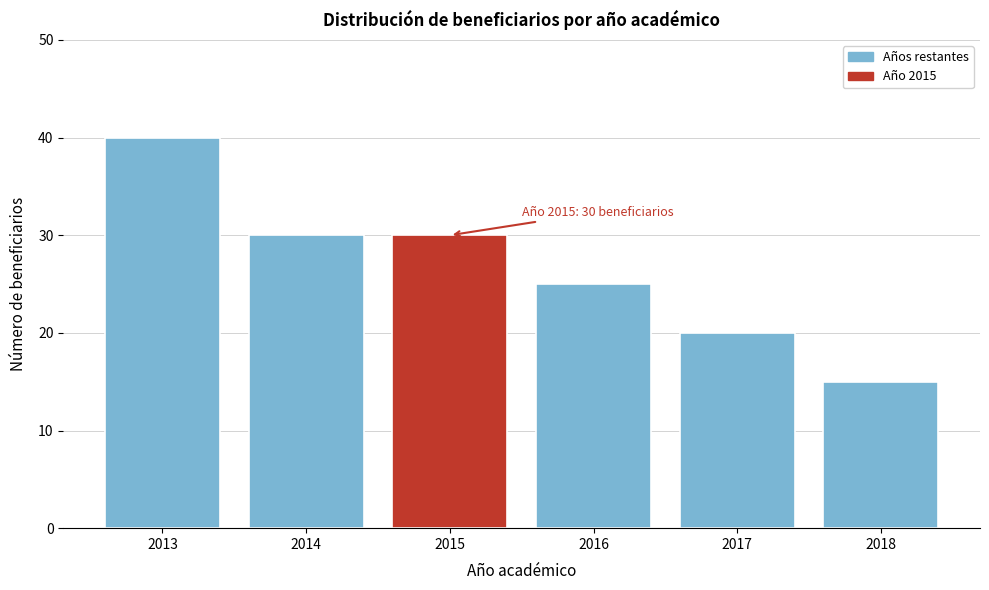

Reading left to right, list all the values displayed in this chart.

2013=40	2014=30	2015=30	2016=25	2017=20	2018=15